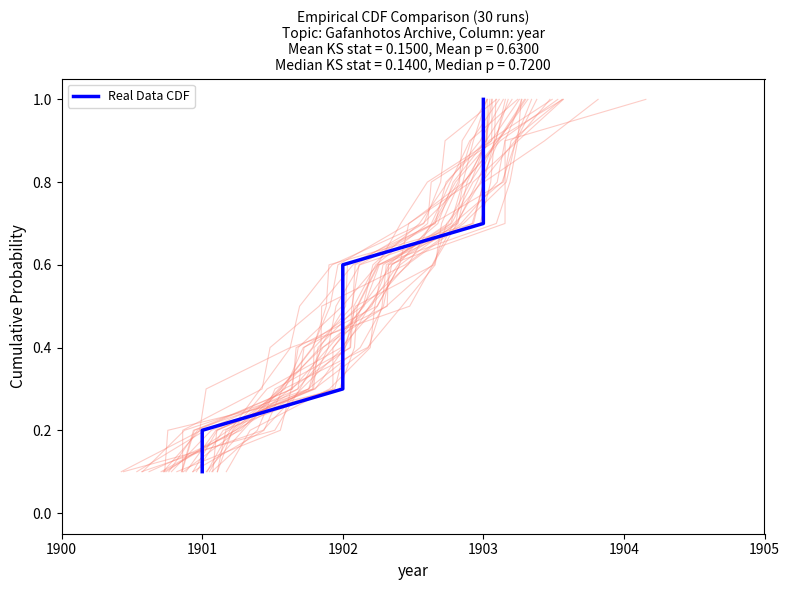

True or false: the data shows 0.7 at 1902.

False